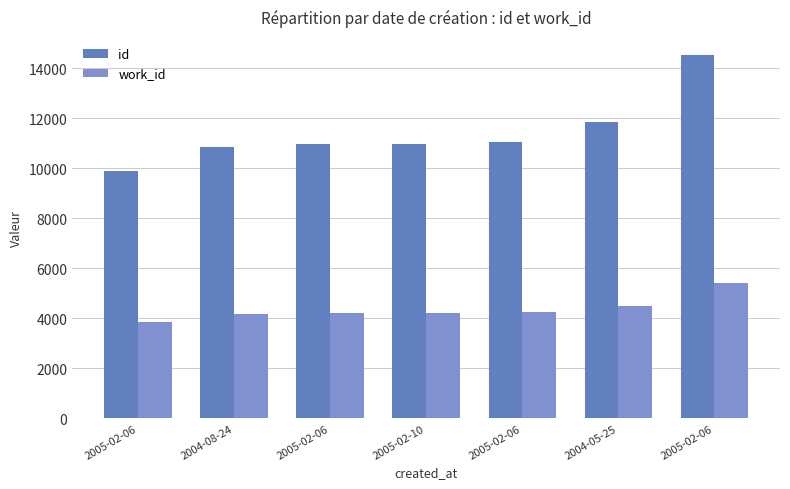

Count the number of data series in this chart.

2